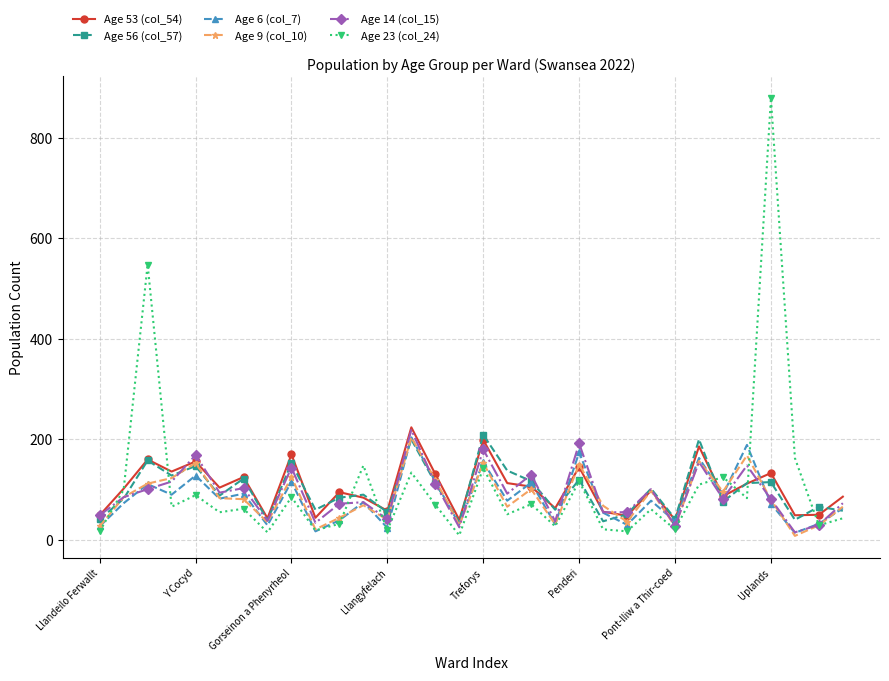

How many categories are shown in the chart?

32